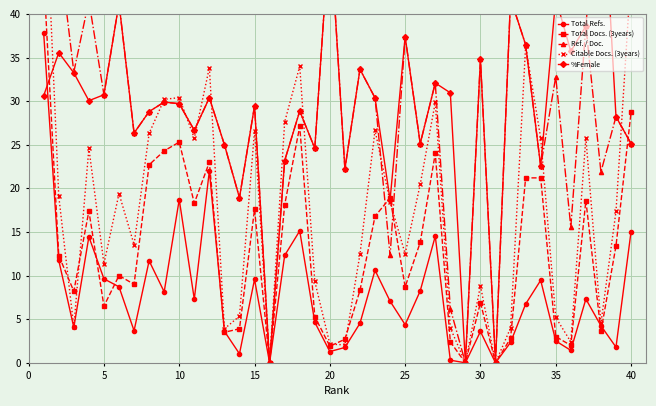

How many values in the Ref. / Doc. series are below 29?

20